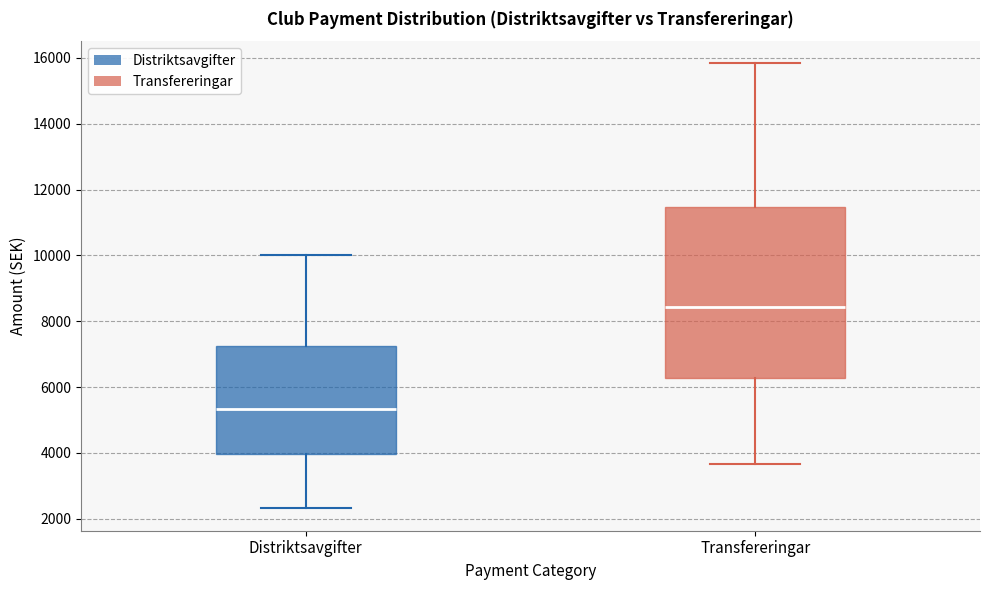

Where does the median line of the box for Transfereringar sit on the y-axis? The values are not printed on the chart, so give them approximately, as read against the axis.

8400